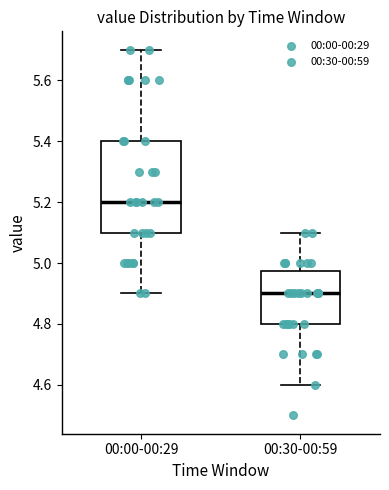

Where does the lower whisker of the box for 00:00-00:29 end on the y-axis? The values are not printed on the chart, so give them approximately, as read against the axis.

4.90